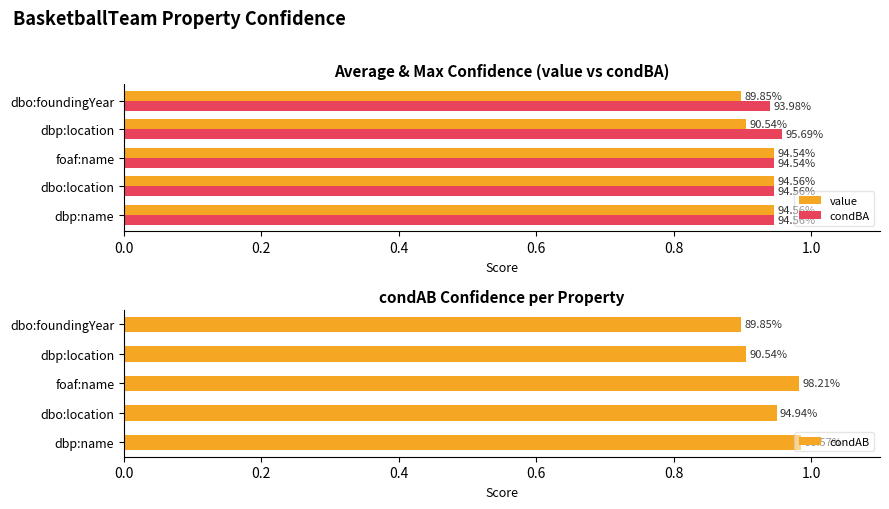

Does the chart contain any negative values?

No